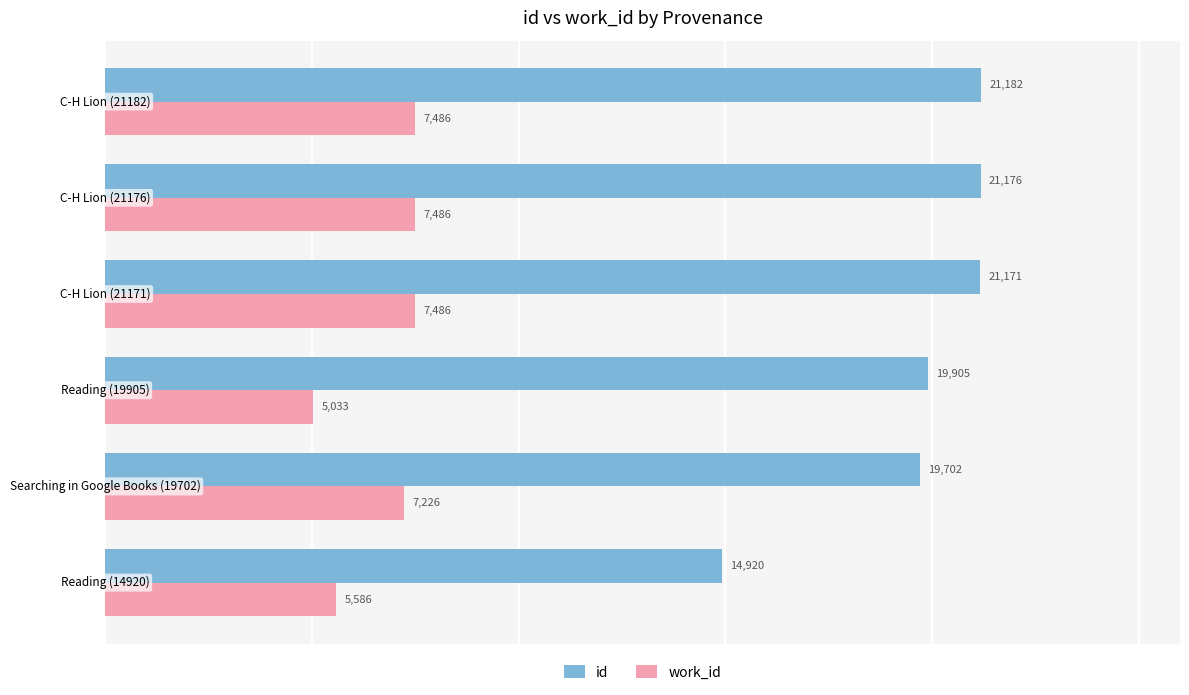

How many work_id values are between 5586 and 7486?

5